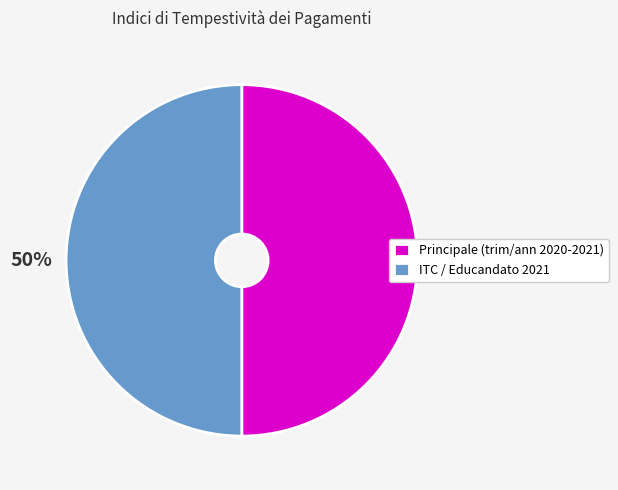

Is it true that ITC / Educandato 2021 is 61% of the pie?

False